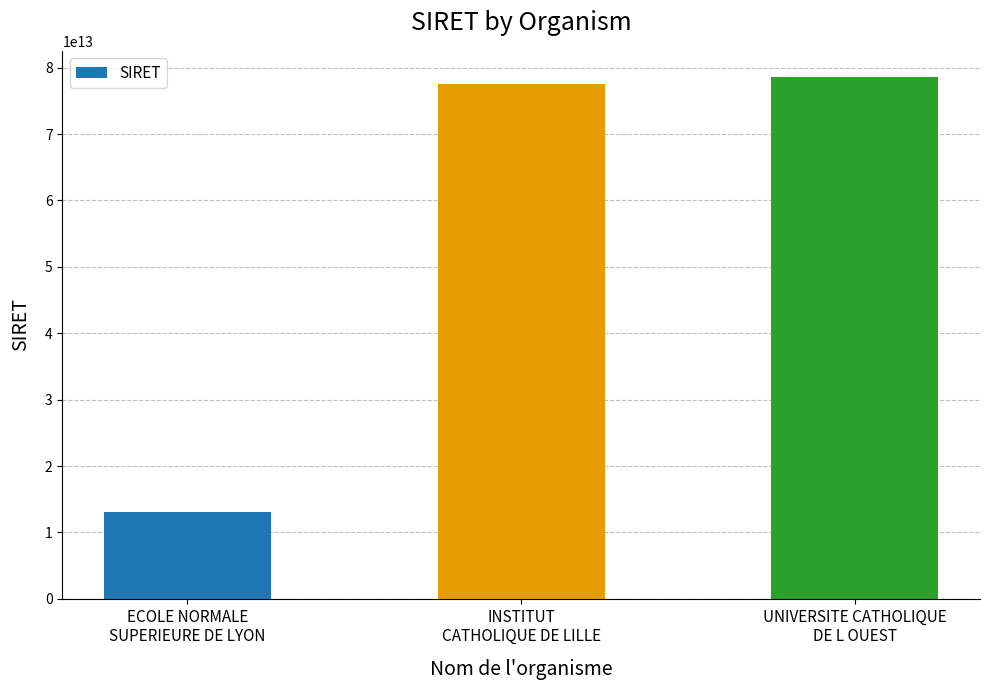

What is the label of the 3rd bar from the left?

UNIVERSITE CATHOLIQUE
DE L OUEST